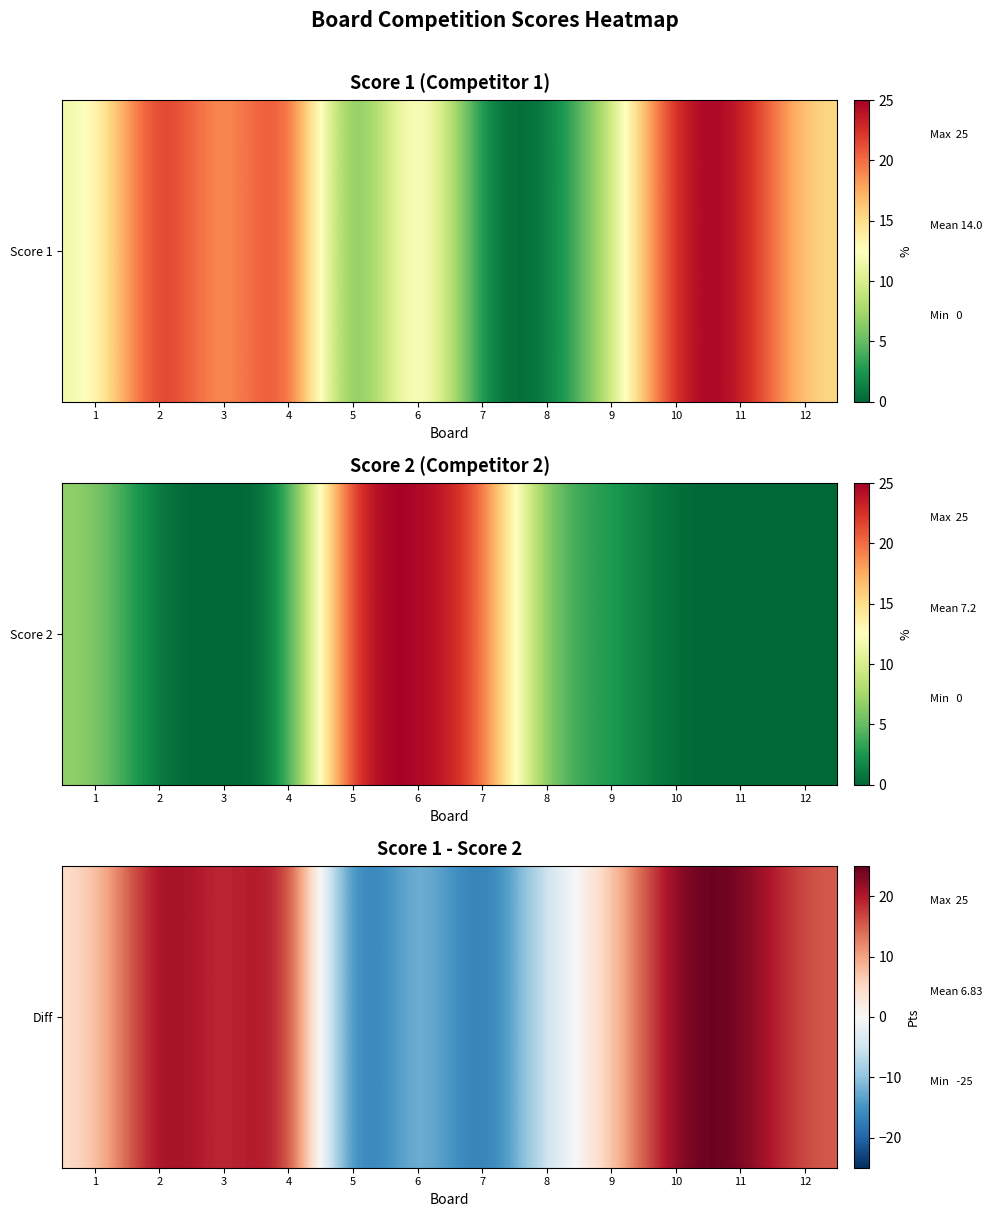

List the labels in order of value, smallest first.

5, 7, 6, 8, 1, 9, 12, 3, 2, 4, 10, 11